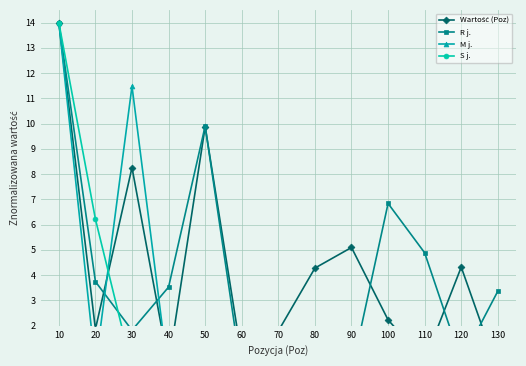

Between which two adjacent categories do Wartość (Poz) and M j. first intersect?

20 and 30